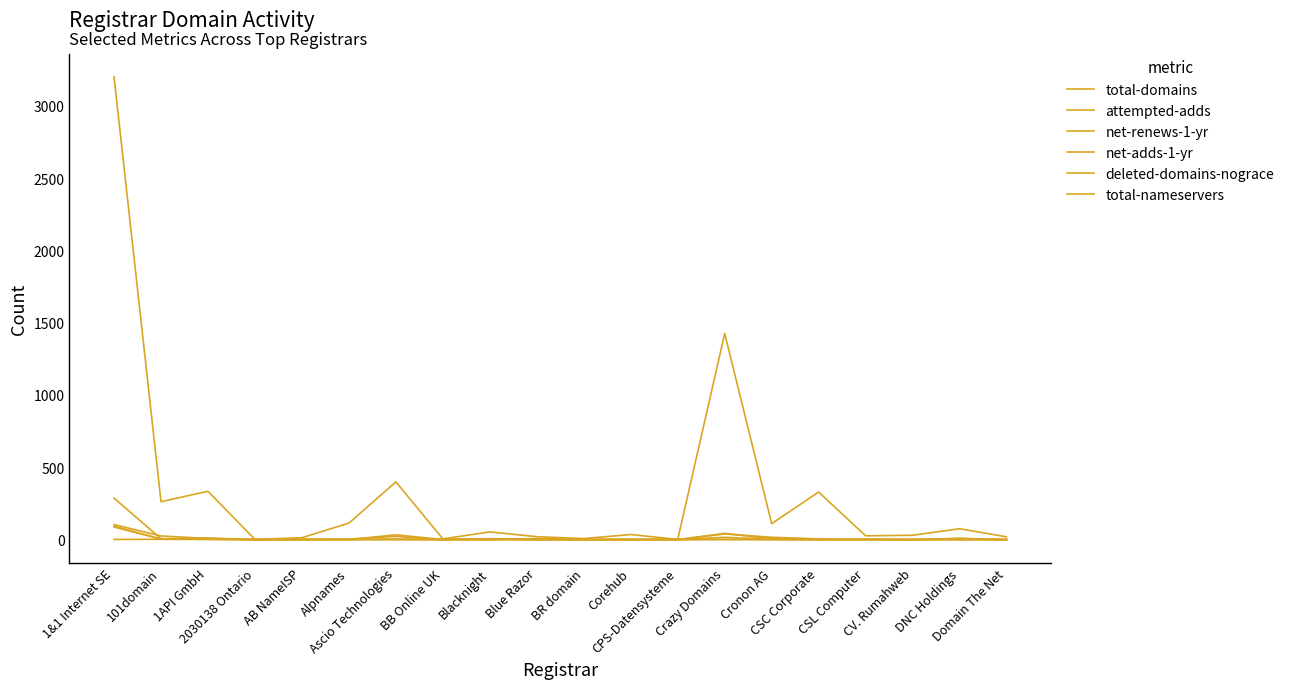

How many interior local peaks does the deleted-domains-nograce series have?

4